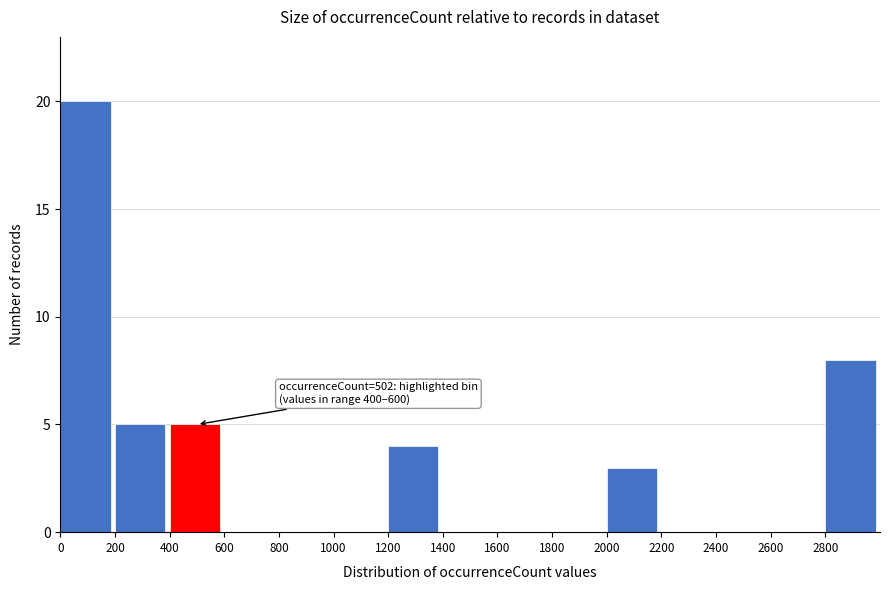

Which range on the x-axis has the tallest bar?

0 to 200